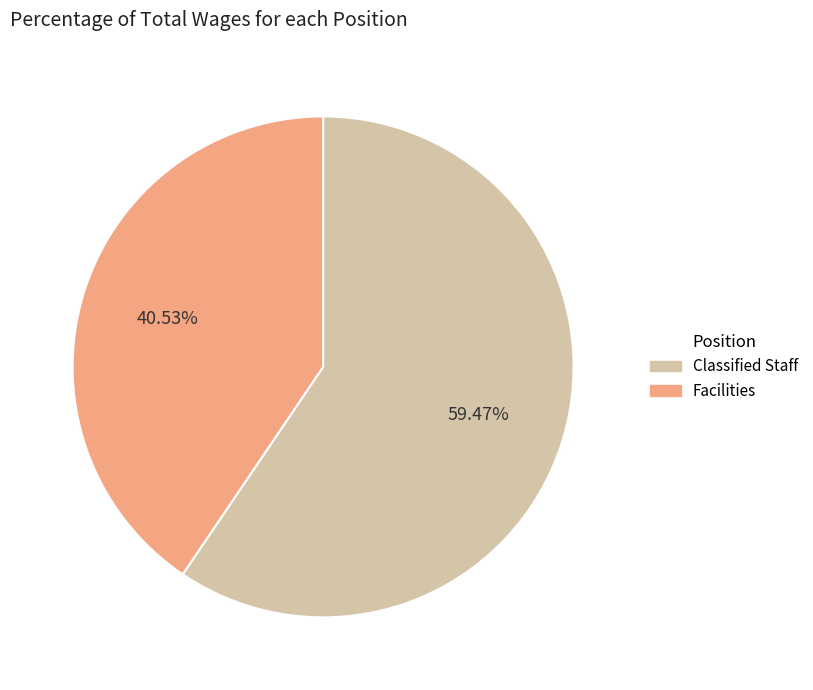

What is the smallest slice in the pie chart?

Facilities